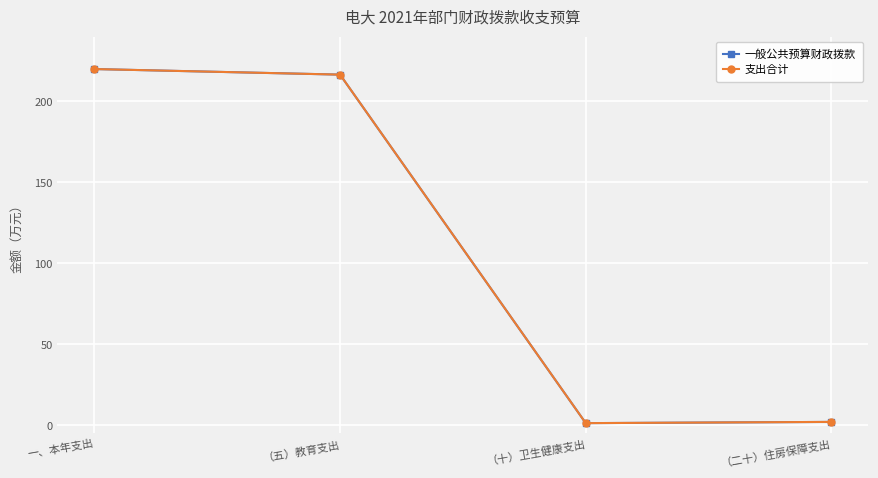

How many values in the 支出合计 series are below 216?

2